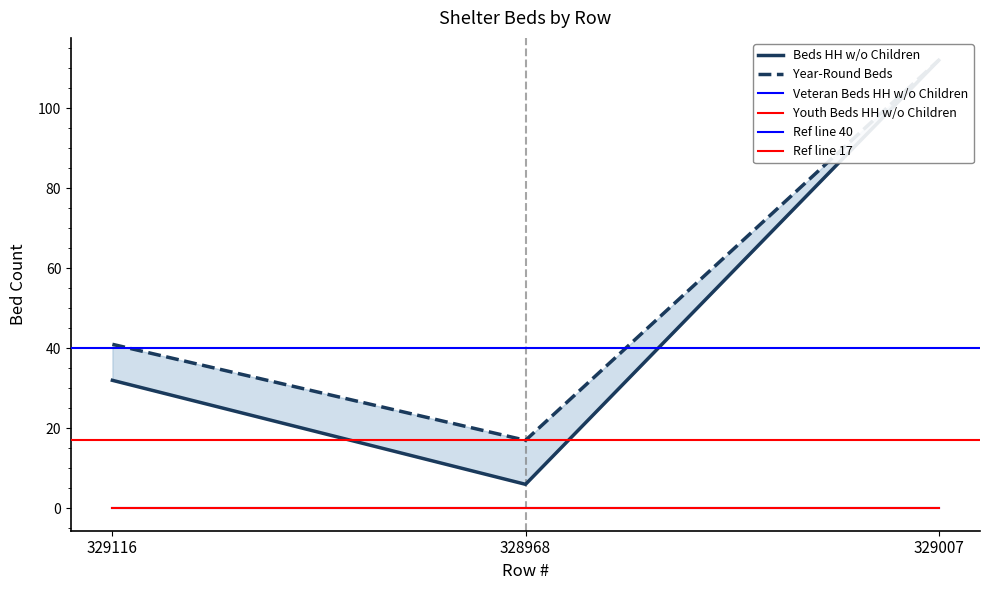

The Beds HH w/o Children series shows 11 at 328968. True or false?

False